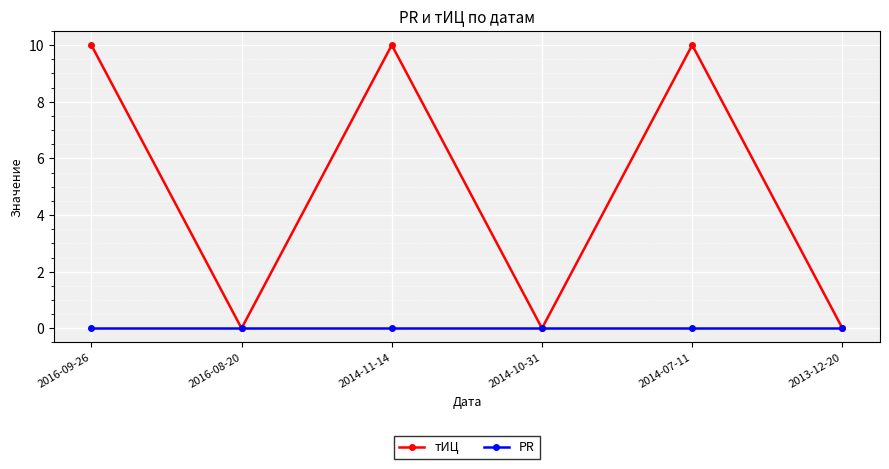

Reading right to left, what are all the values shown in this chart?

тИЦ: 2013-12-20=0	2014-07-11=10	2014-10-31=0	2014-11-14=10	2016-08-20=0	2016-09-26=10
PR: 2013-12-20=0	2014-07-11=0	2014-10-31=0	2014-11-14=0	2016-08-20=0	2016-09-26=0